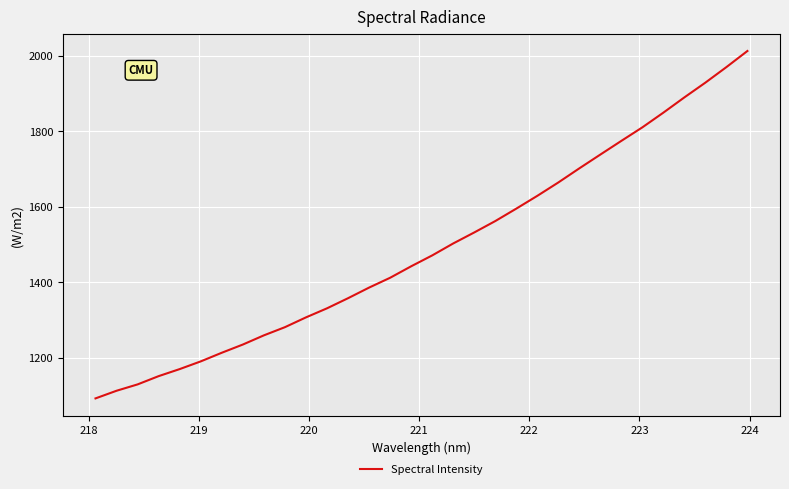

What is the greatest value displayed?

2012.5